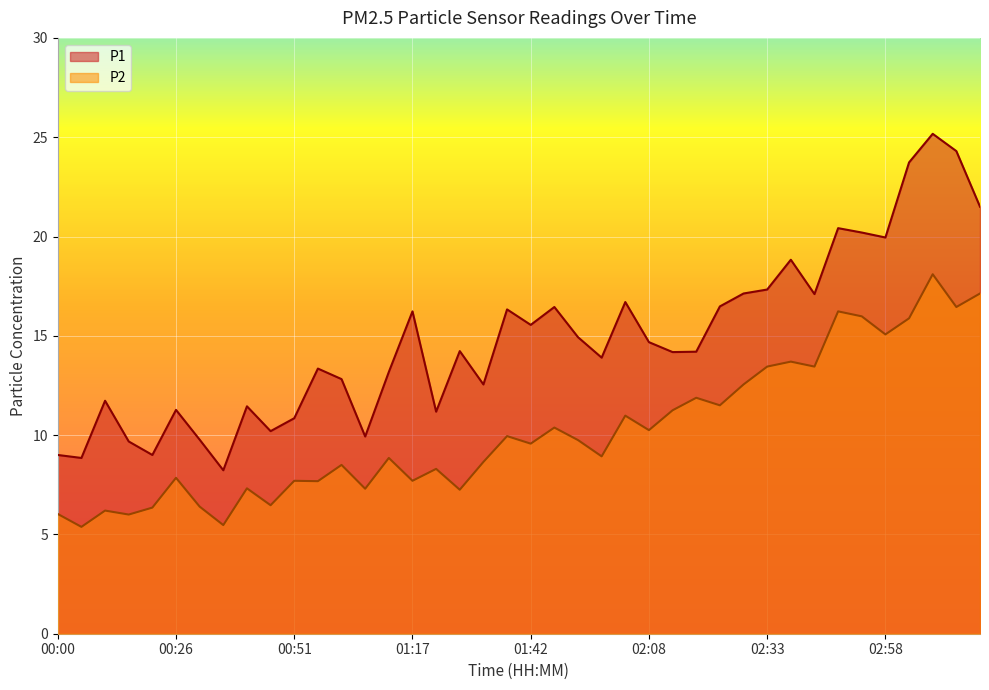

True or false: P2 has more than 2 interior local peaks.

True